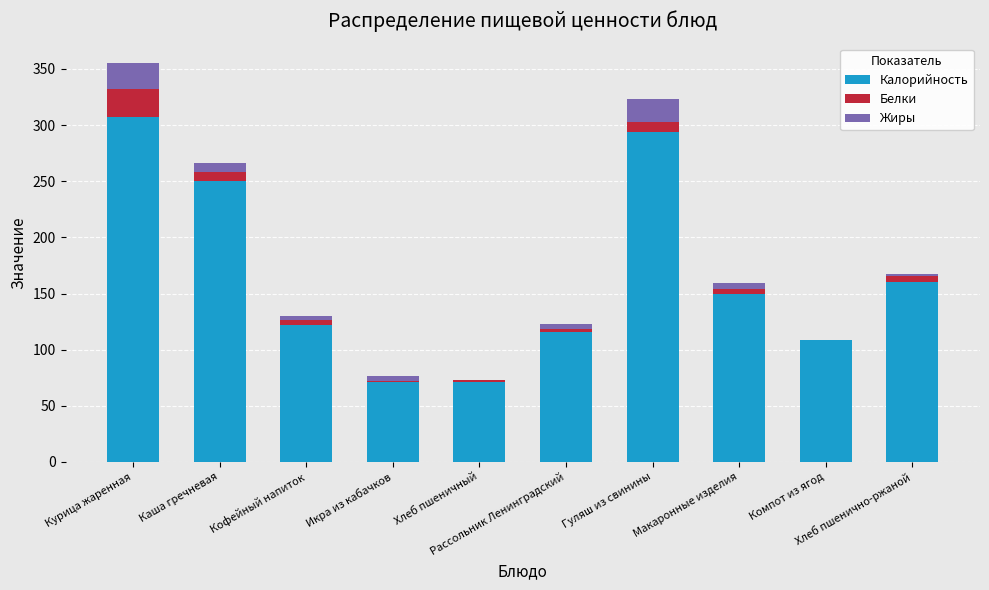

What is the highest value of the Калорийность series?

307